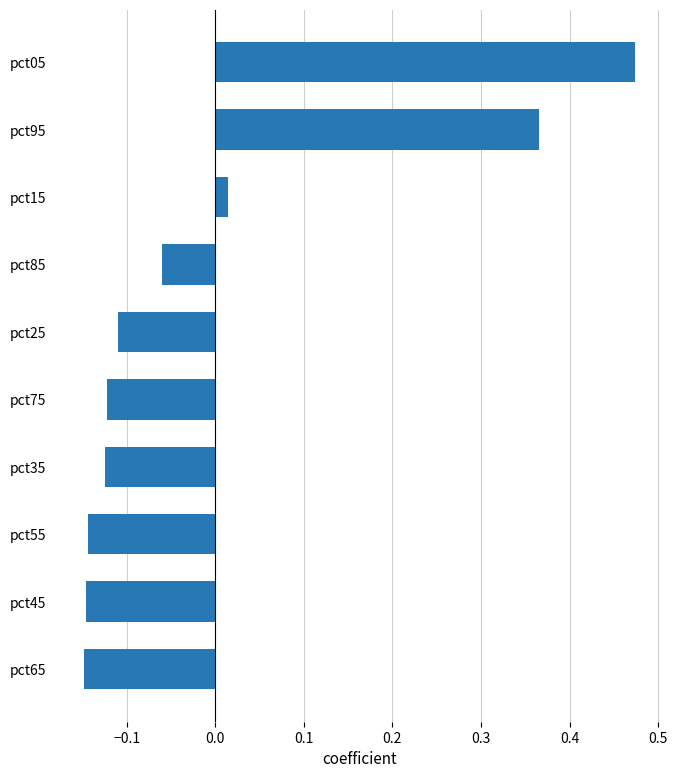

Between pct95 and pct75, which is larger?

pct95